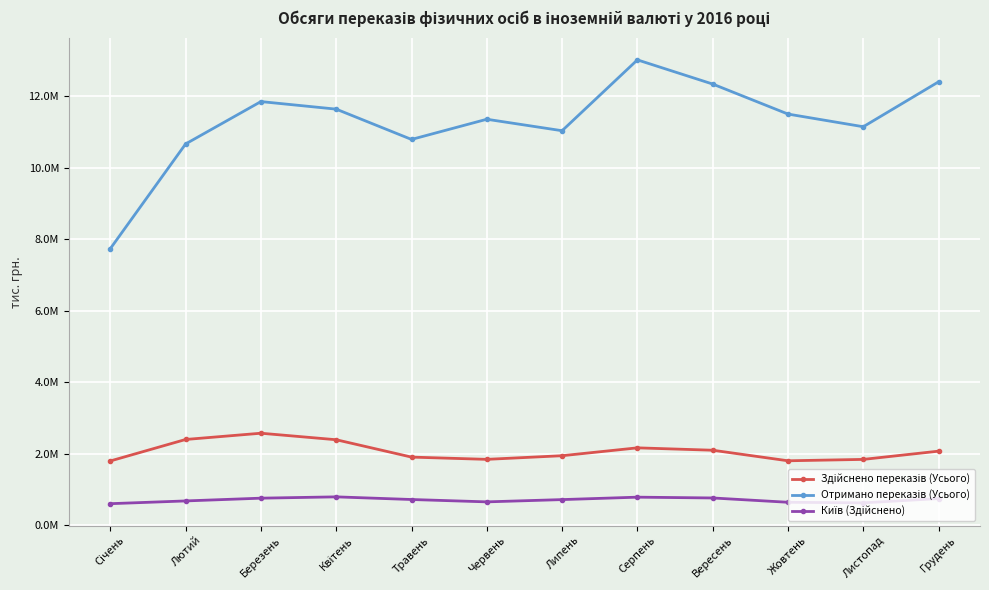

At which category is the sum across all series the highest?

Серпень